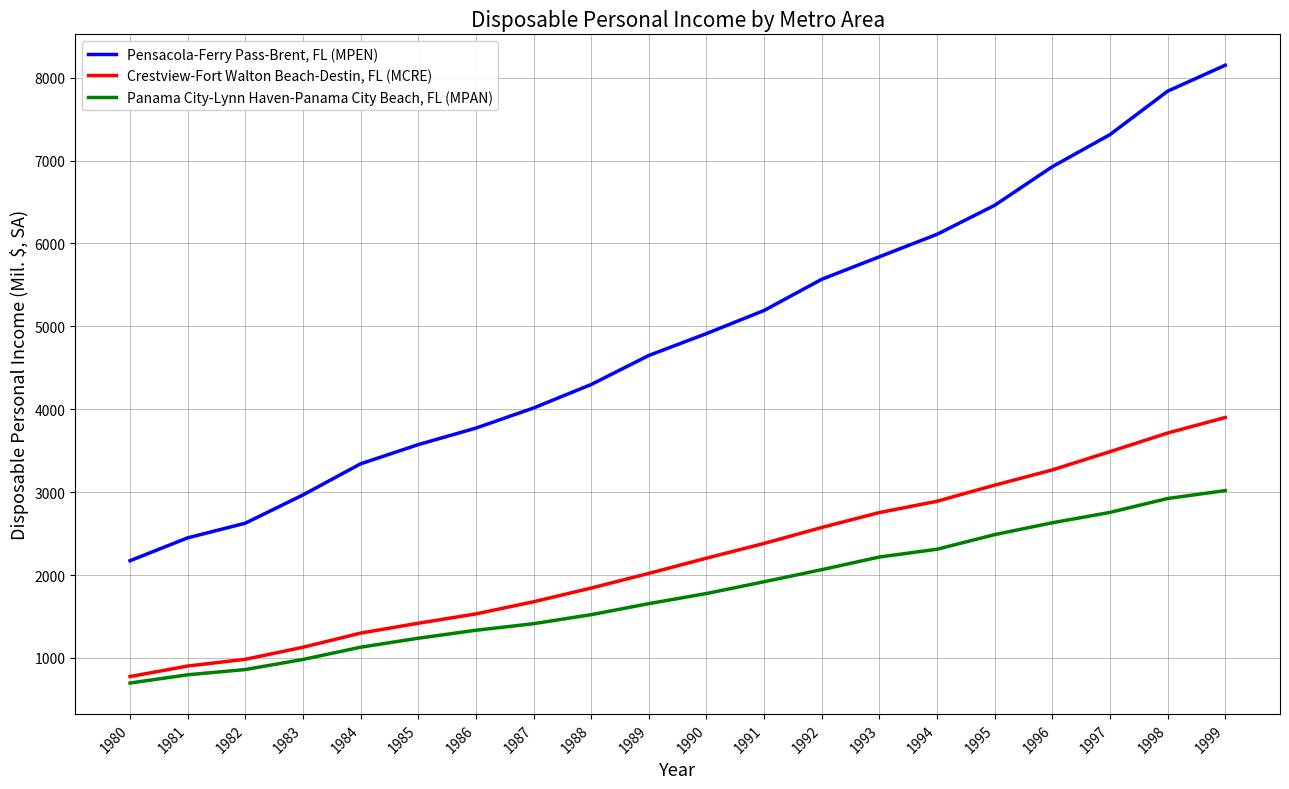

True or false: Crestview-Fort Walton Beach-Destin, FL (MCRE) has a value of 1531.6 at 1986.

True